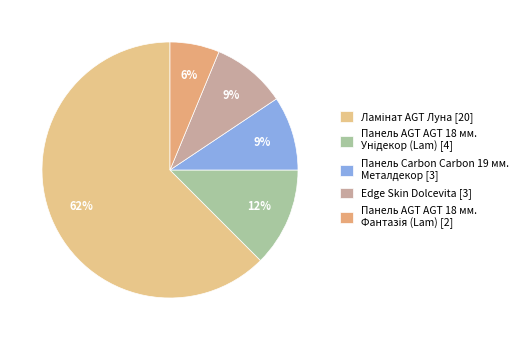

To the nearest percent, what is the average slice percentage?

20%